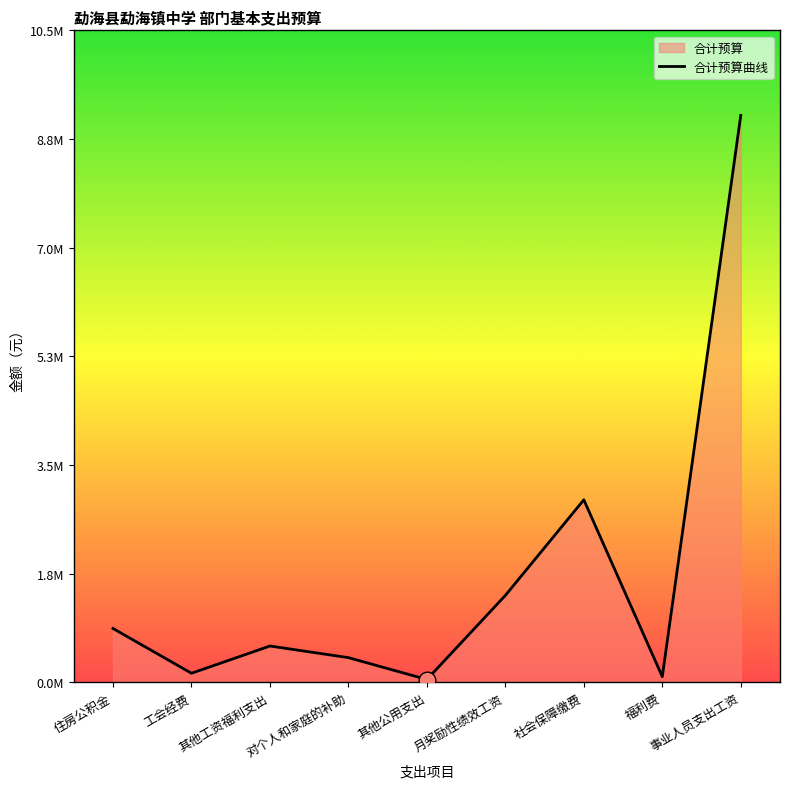

Count the number of data series in this chart.

1